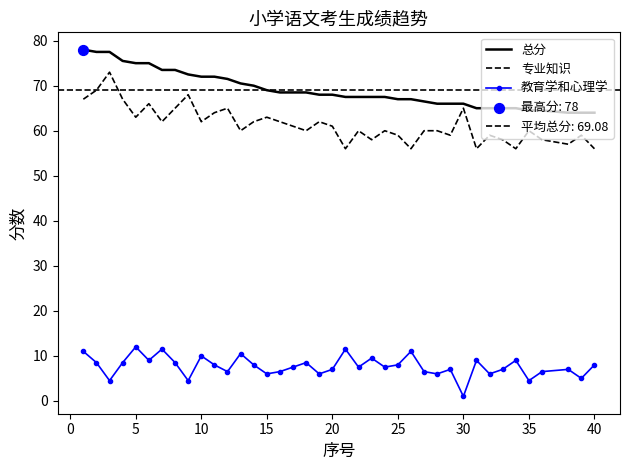

Which series has the largest Y range (max minus min)?

专业知识